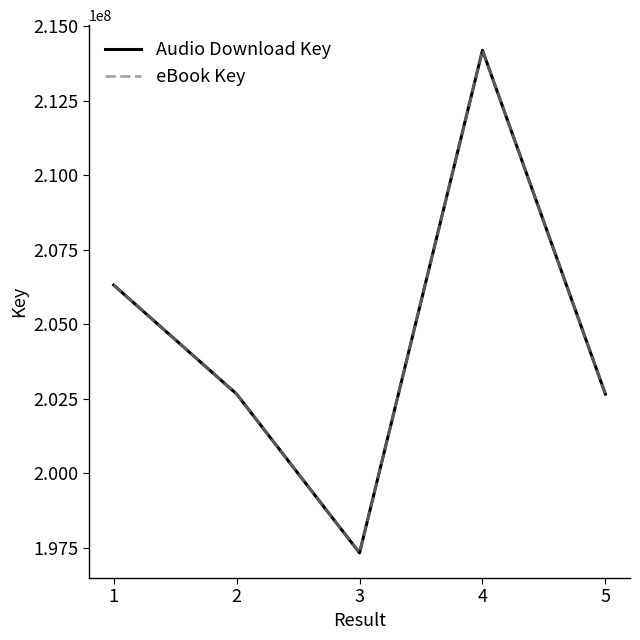

Does the chart display data point markers on the line(s)?

No